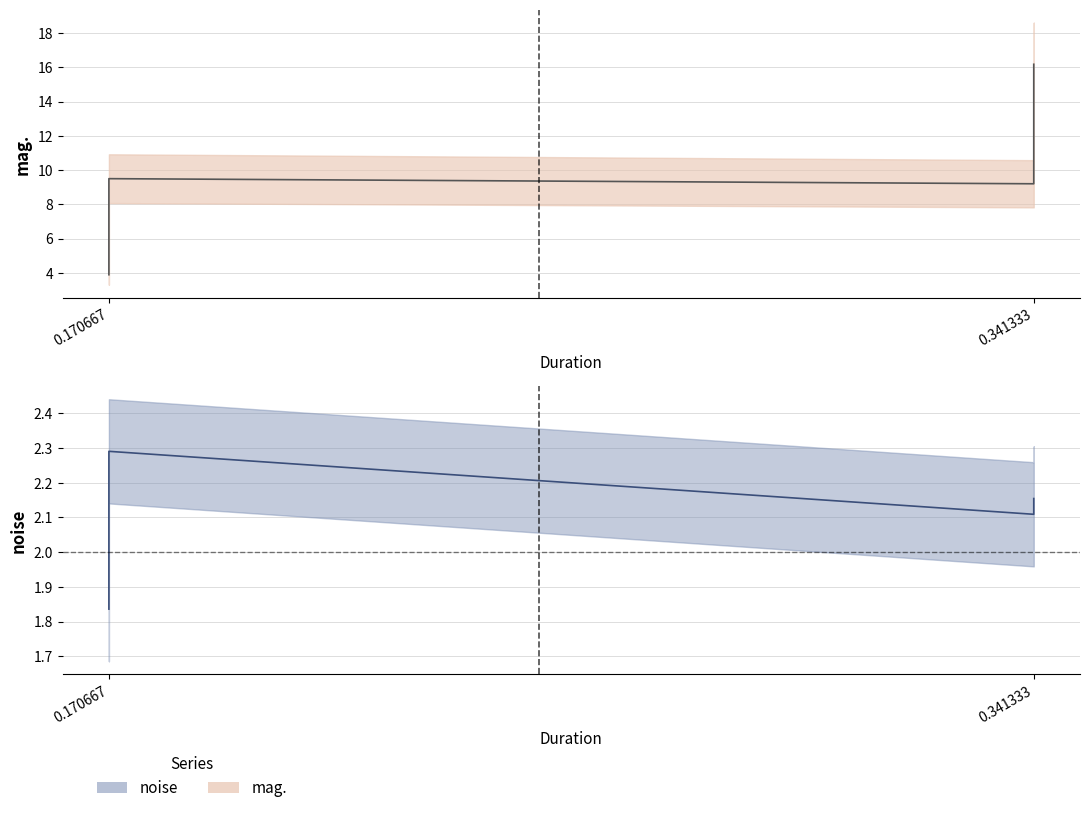

Which series has the largest total across all categories?

mag.